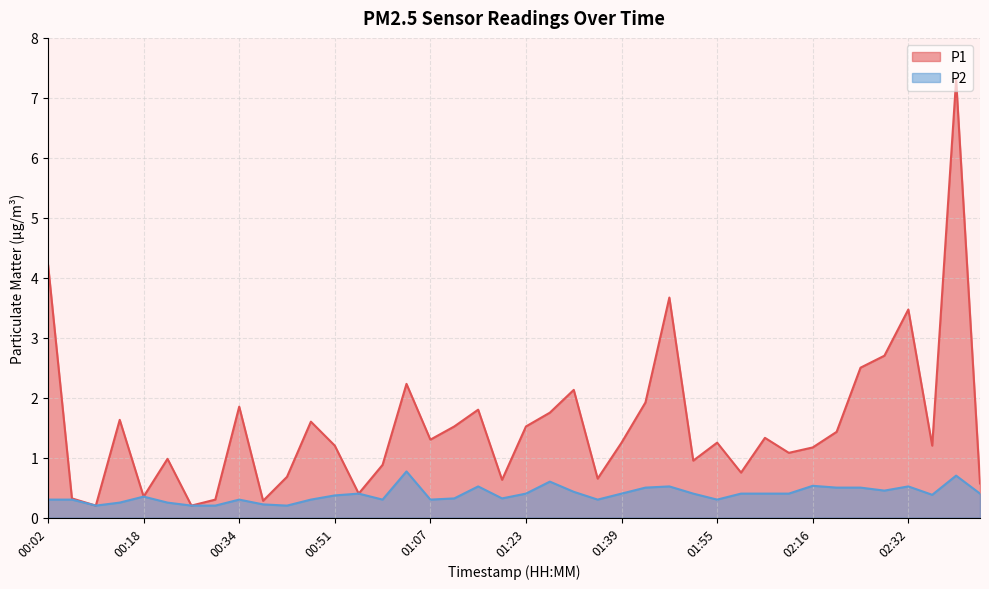

How many lines are shown in the chart?

2